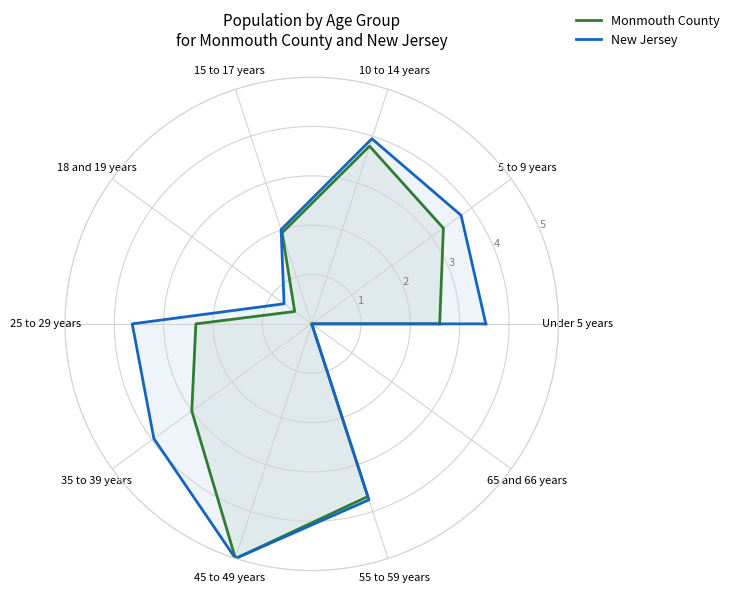

True or false: New Jersey and Monmouth County cross at least once.

False